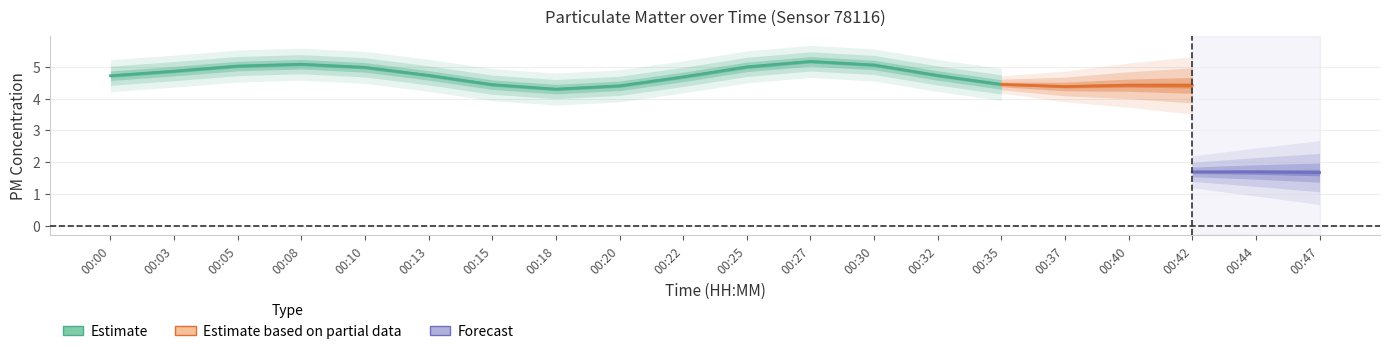

True or false: P1 and P2 cross at least once.

False